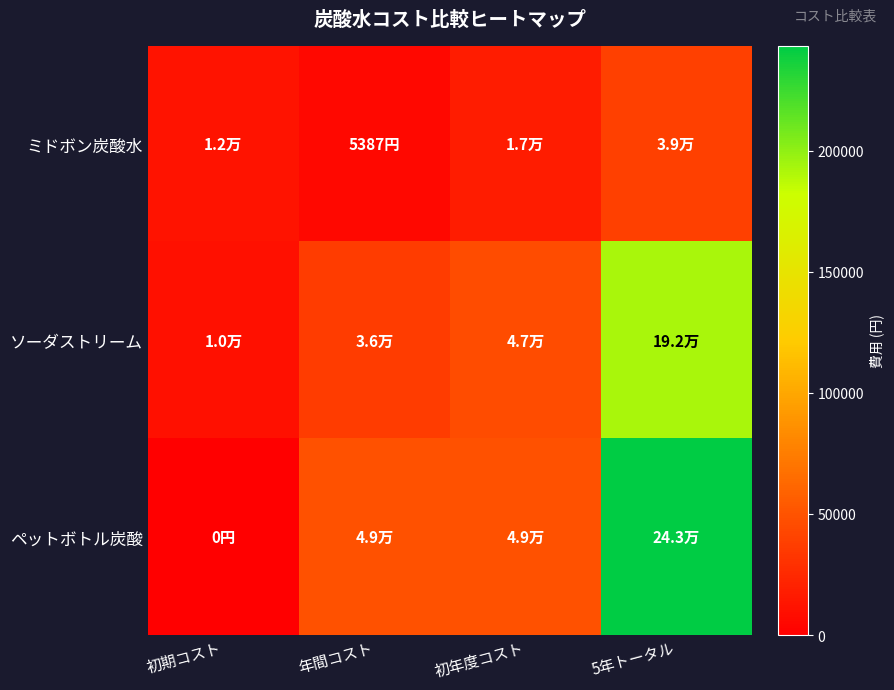

What is the spread (max minus min) of values at 5年トータル?

204396.3